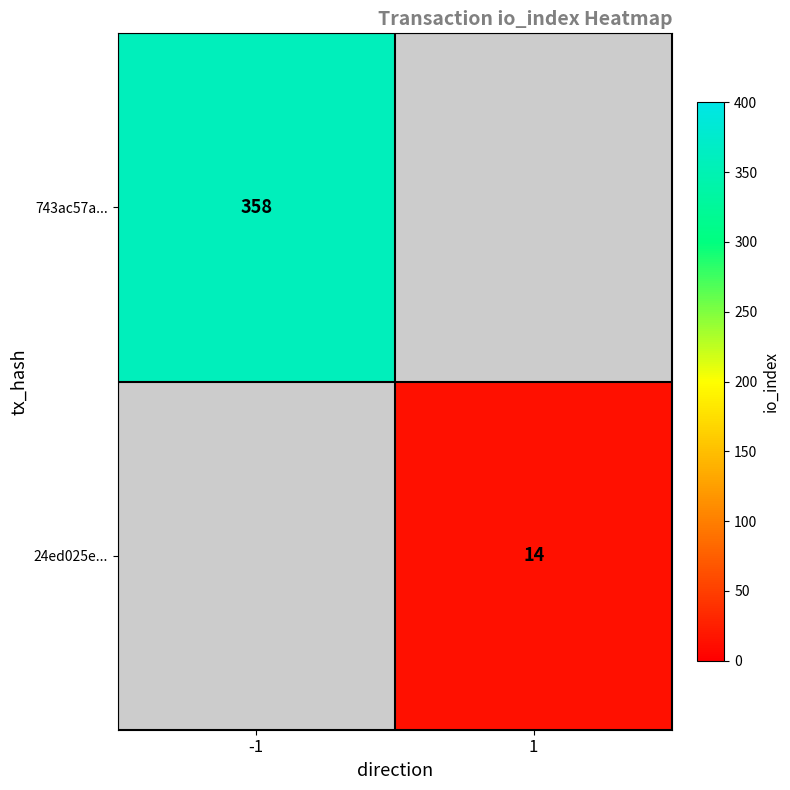

At how many categories does at least one series exceed 64?

1